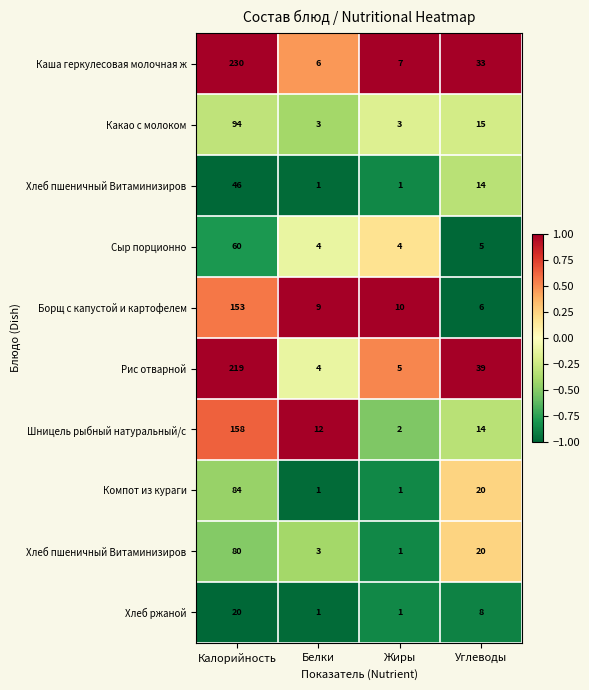

Count the number of categories in the chart.

4